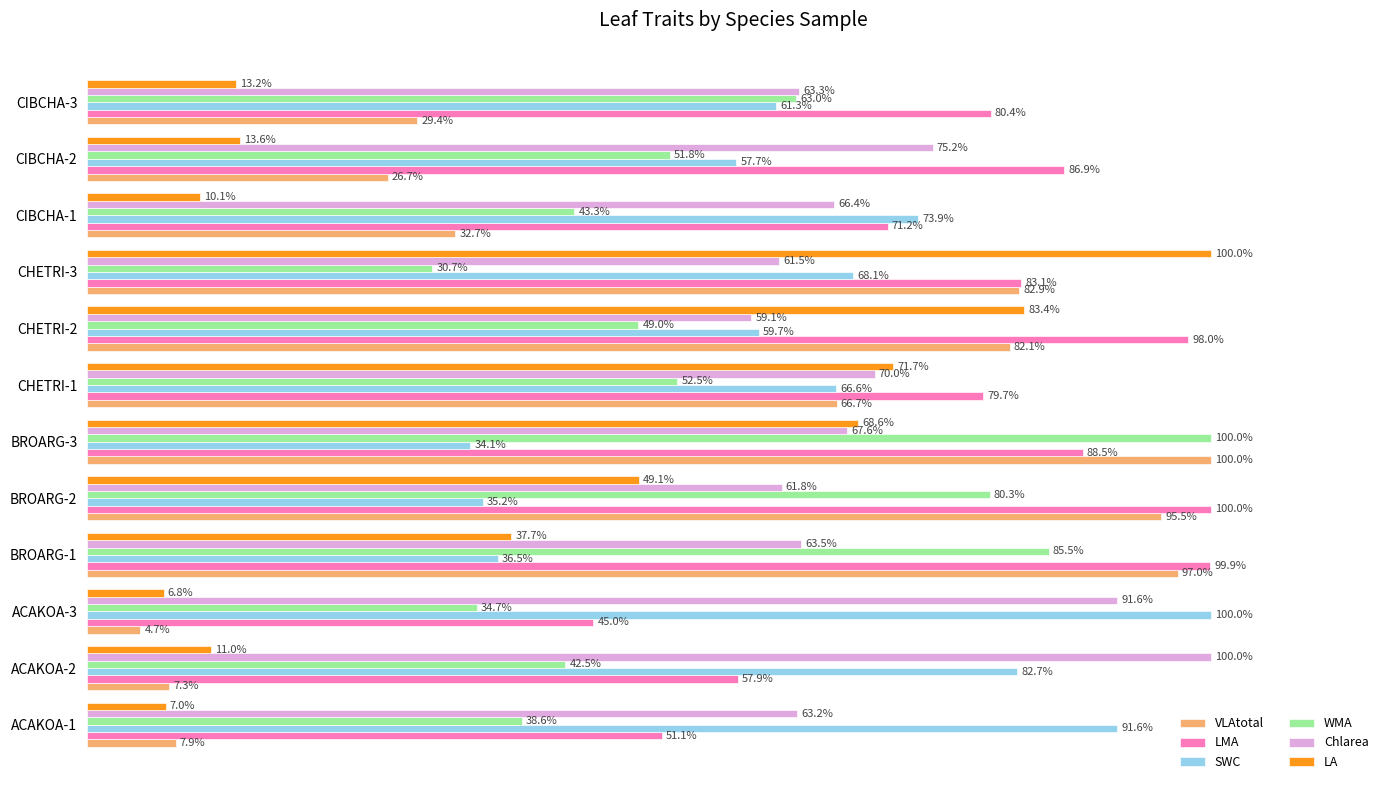

List the labels in order of VLAtotal value, smallest first.

ACAKOA-3, ACAKOA-2, ACAKOA-1, CIBCHA-2, CIBCHA-3, CIBCHA-1, CHETRI-1, CHETRI-2, CHETRI-3, BROARG-2, BROARG-1, BROARG-3